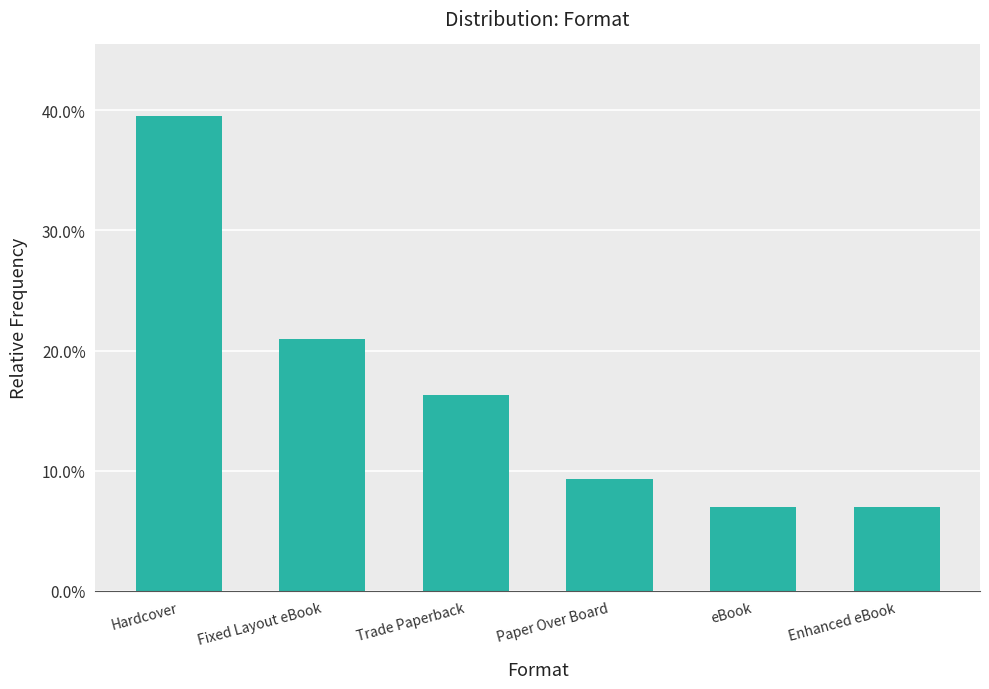

Are the bars horizontal?

No